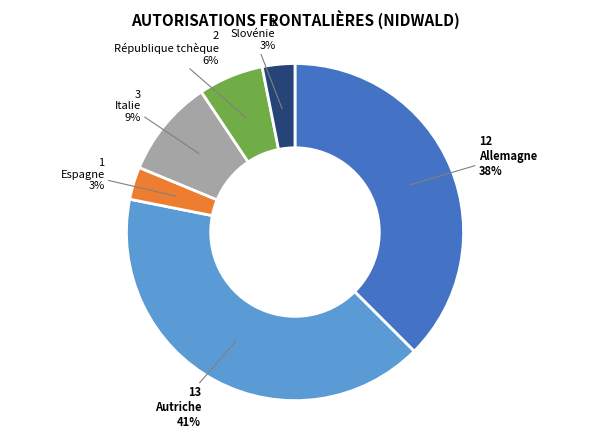

Does any single category account for the majority?

No